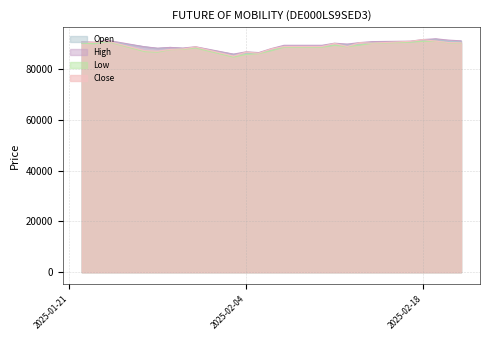

What is the difference between the maximum and minimum values in the Open series?

6000